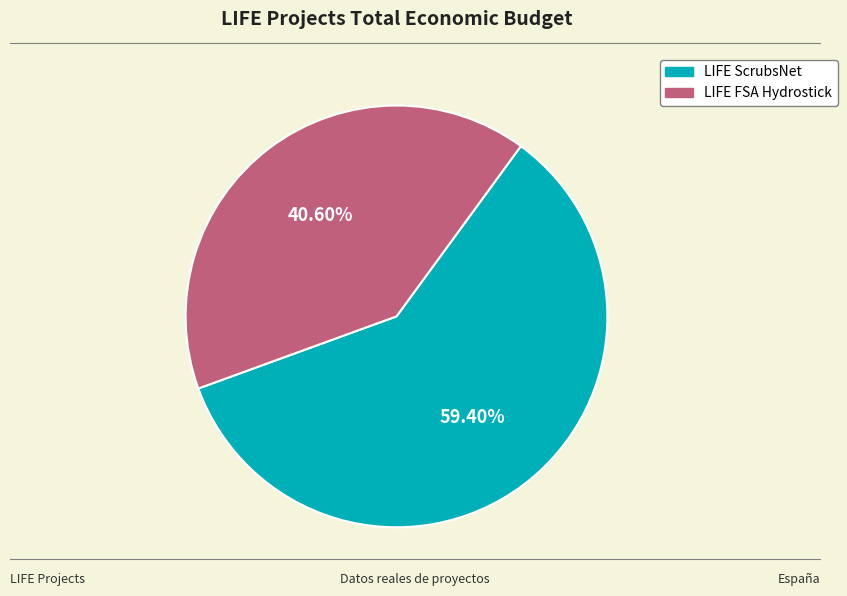

Is there a majority slice in this chart?

Yes